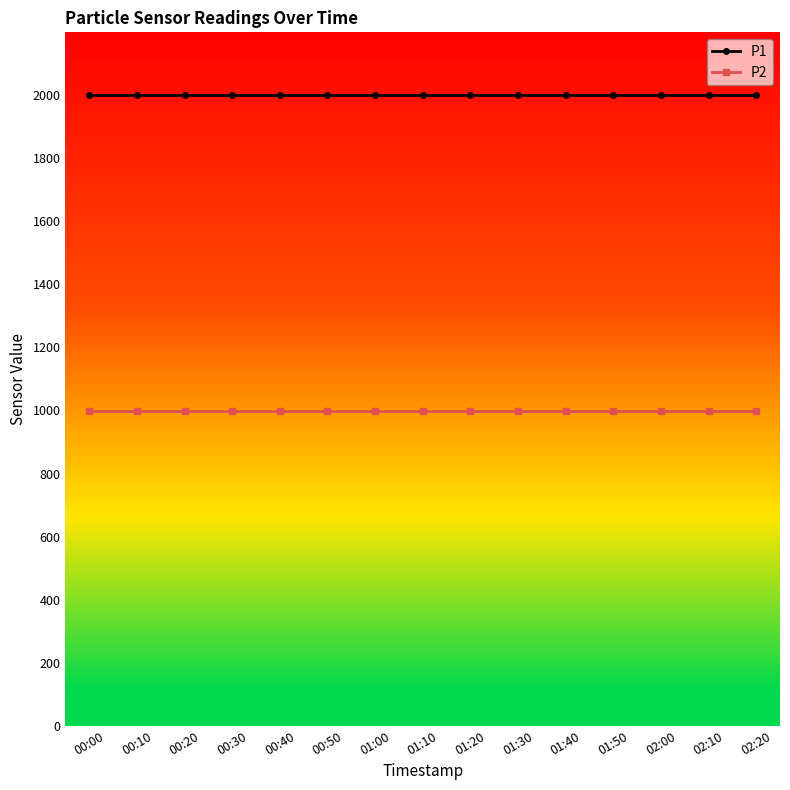

Reading left to right, extract all data points from this chart.

P1: 00:00=1999.9	00:10=1999.9	00:20=1999.9	00:30=1999.9	00:40=1999.9	00:50=1999.9	01:00=1999.9	01:10=1999.9	01:20=1999.9	01:30=1999.9	01:40=1999.9	01:50=1999.9	02:00=1999.9	02:10=1999.9	02:20=1999.9
P2: 00:00=999.9	00:10=999.9	00:20=999.9	00:30=999.9	00:40=999.9	00:50=999.9	01:00=999.9	01:10=999.9	01:20=999.9	01:30=999.9	01:40=999.9	01:50=999.9	02:00=999.9	02:10=999.9	02:20=999.9